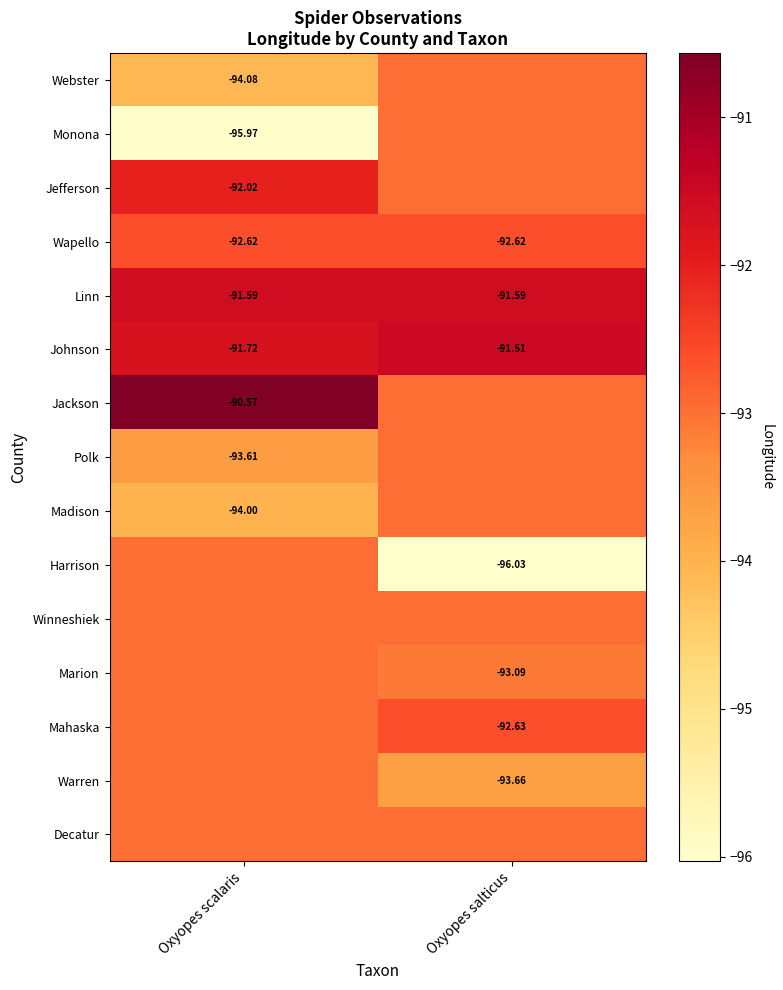

The value of Jackson at Oxyopes scalaris is -144.4. True or false?

False